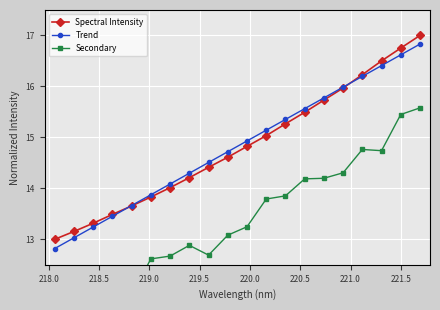

What is the greatest value displayed?

17.0